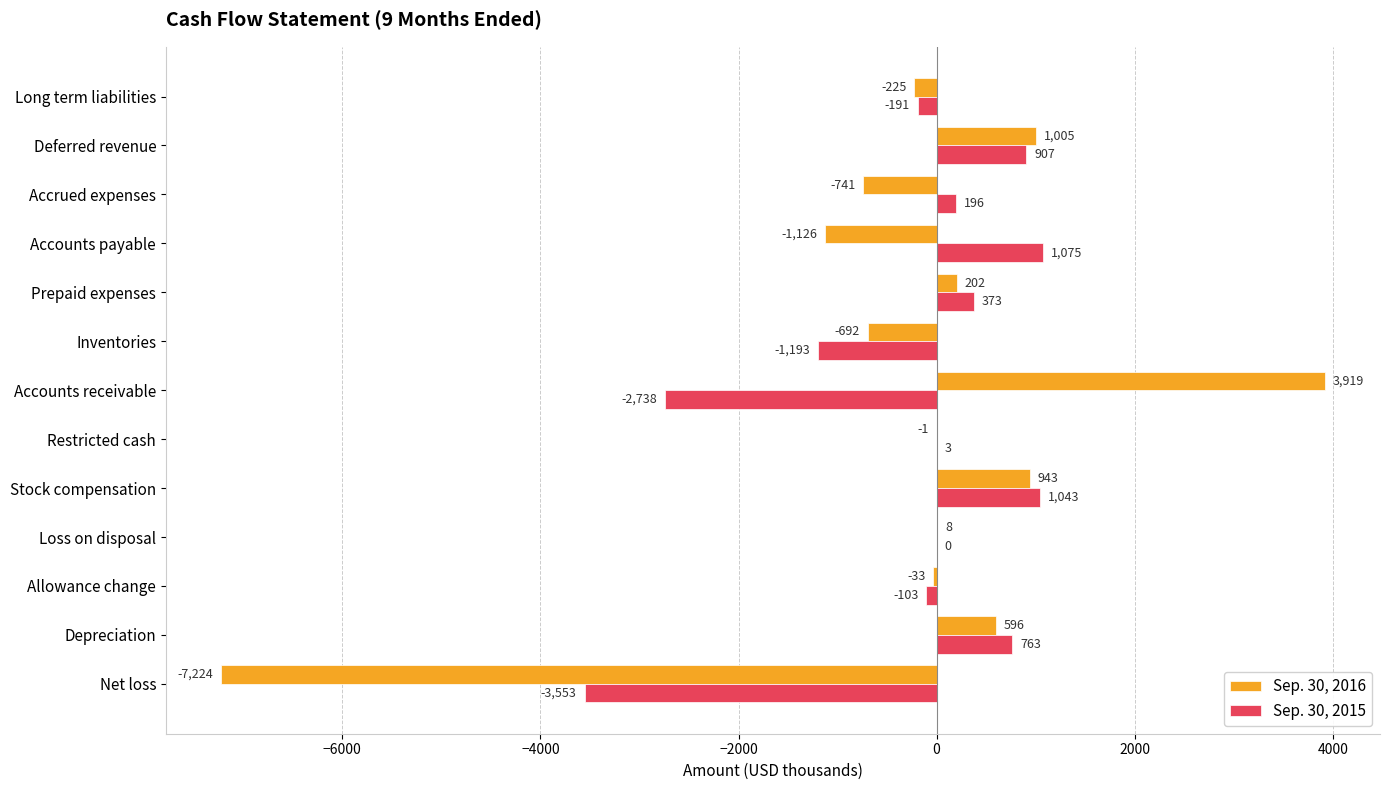

Is it true that Sep. 30, 2016 equals -692 at Inventories?

True